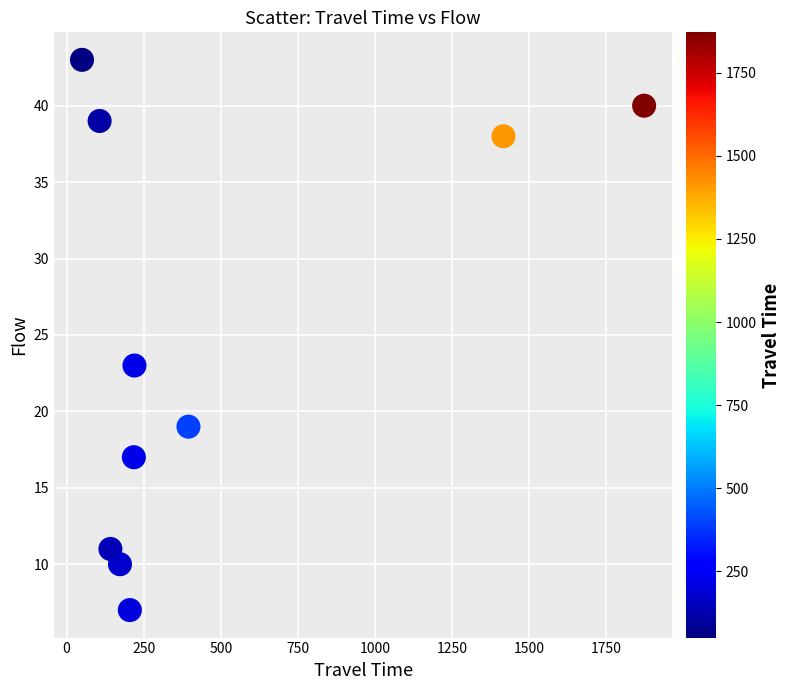

What is the average Y value?

25